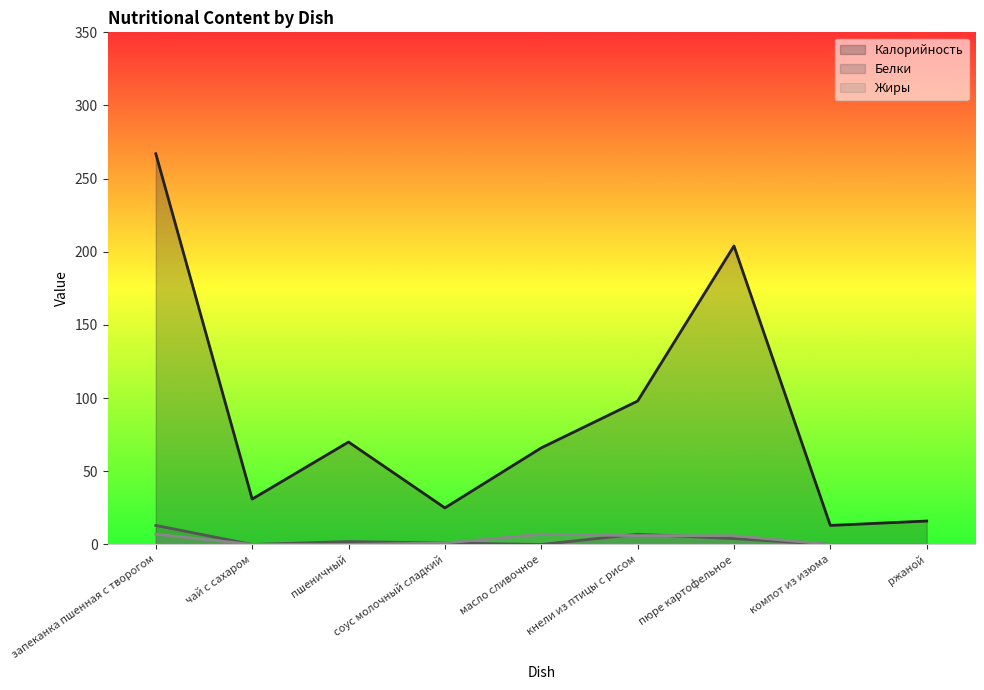

Reading left to right, what are all the values shown in this chart?

Калорийность: 267	31	70	25	66	98	204	13	16
Белки: 13	0	2	1	0	7	4	0	0
Жиры: 7	0	0	1	7	6	6	0	0